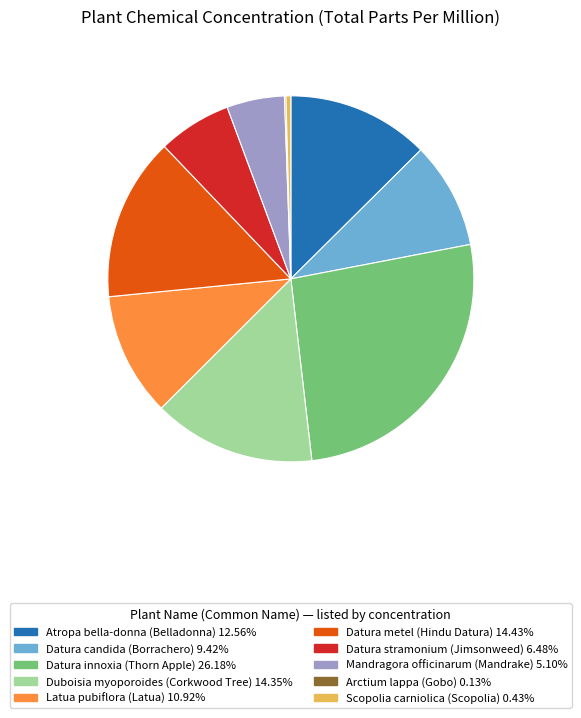

Is there any slice that represents more than half of the pie?

No